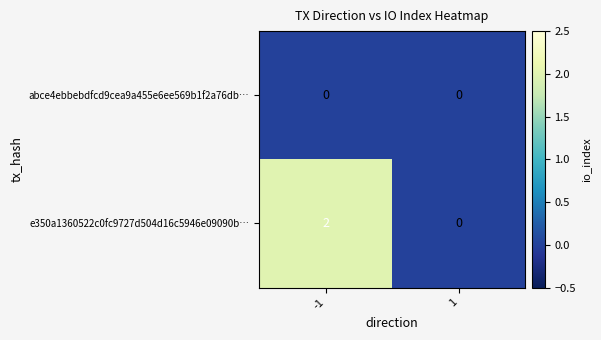

Which series has the largest total across all categories?

e350a1360522c0fc9727d504d16c5946e09090b…